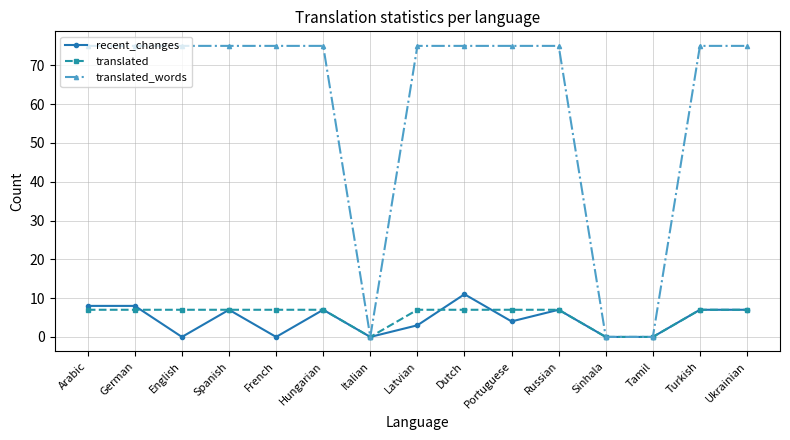

Count the number of data series in this chart.

3